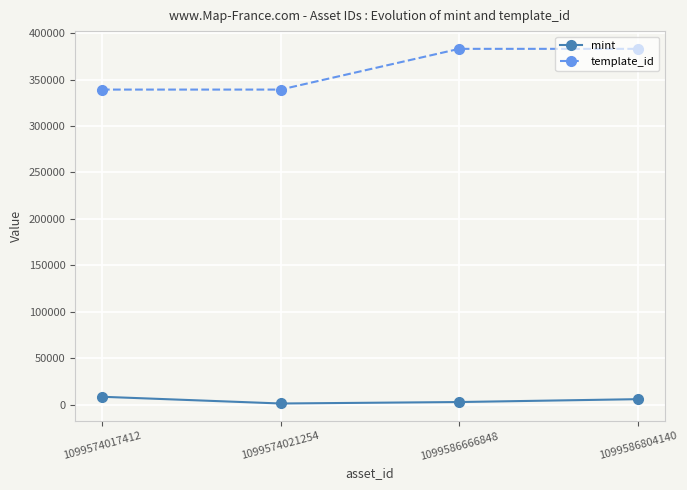

True or false: mint has more than 1 points higher than both neighbors.

False